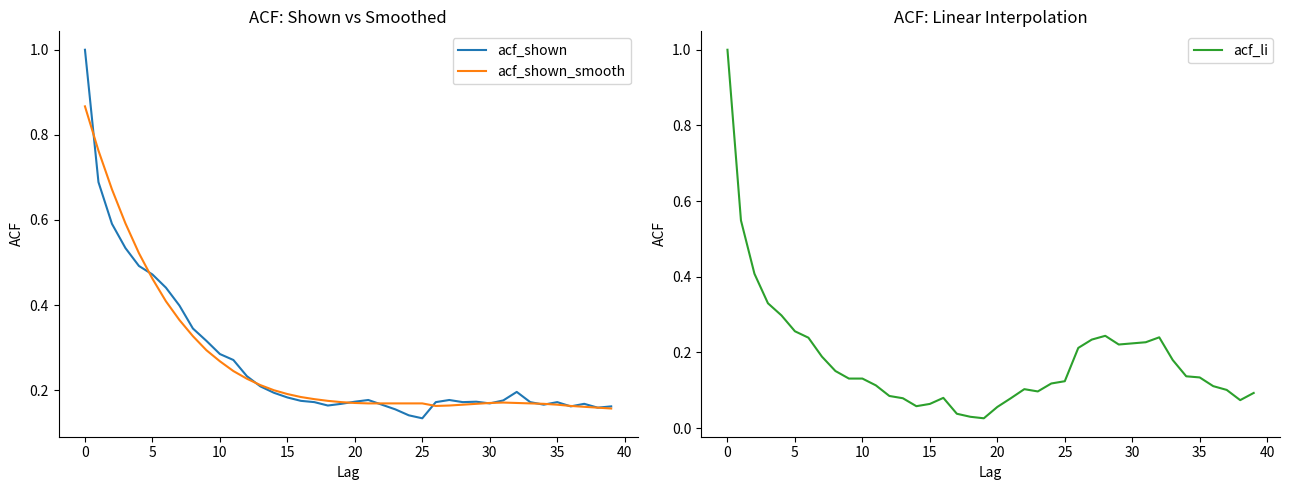

Does the chart have visible grid lines?

No